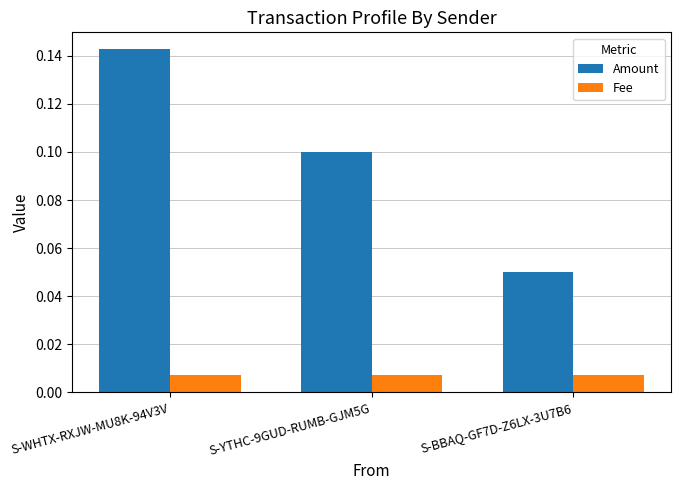

How many Amount values are between 0 and 1?

3